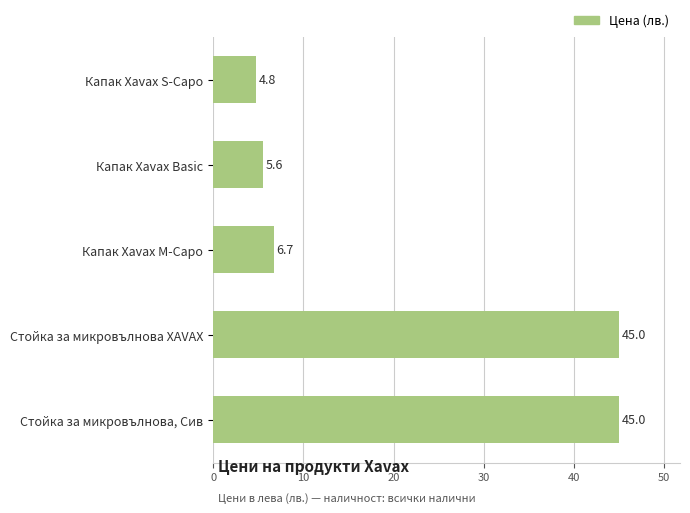

Count the number of categories in the chart.

5